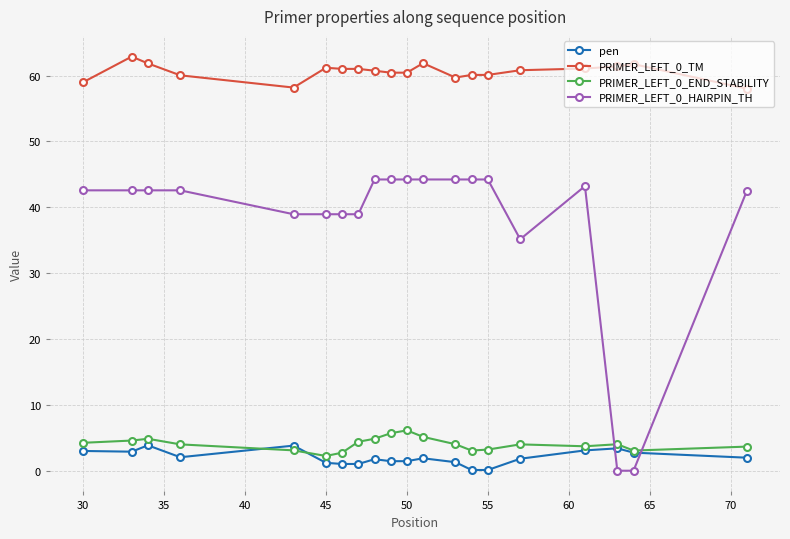

What is the value of the PRIMER_LEFT_0_TM point at the 3rd from the left?

61.9